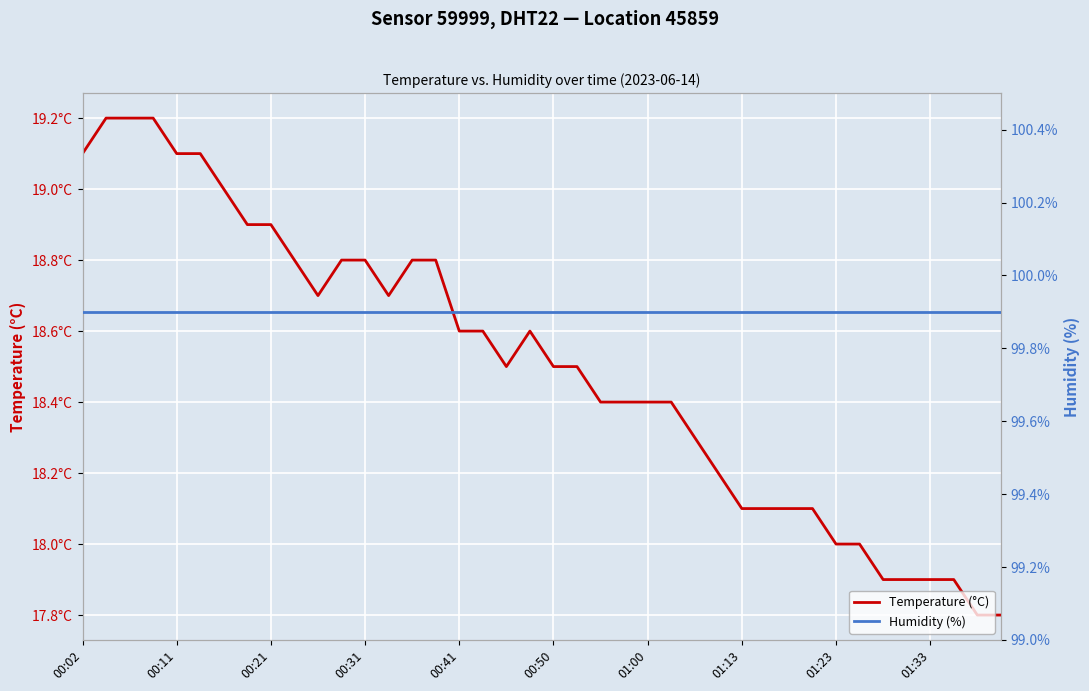

True or false: Humidity (%) and Temperature (°C) intersect in this chart.

False